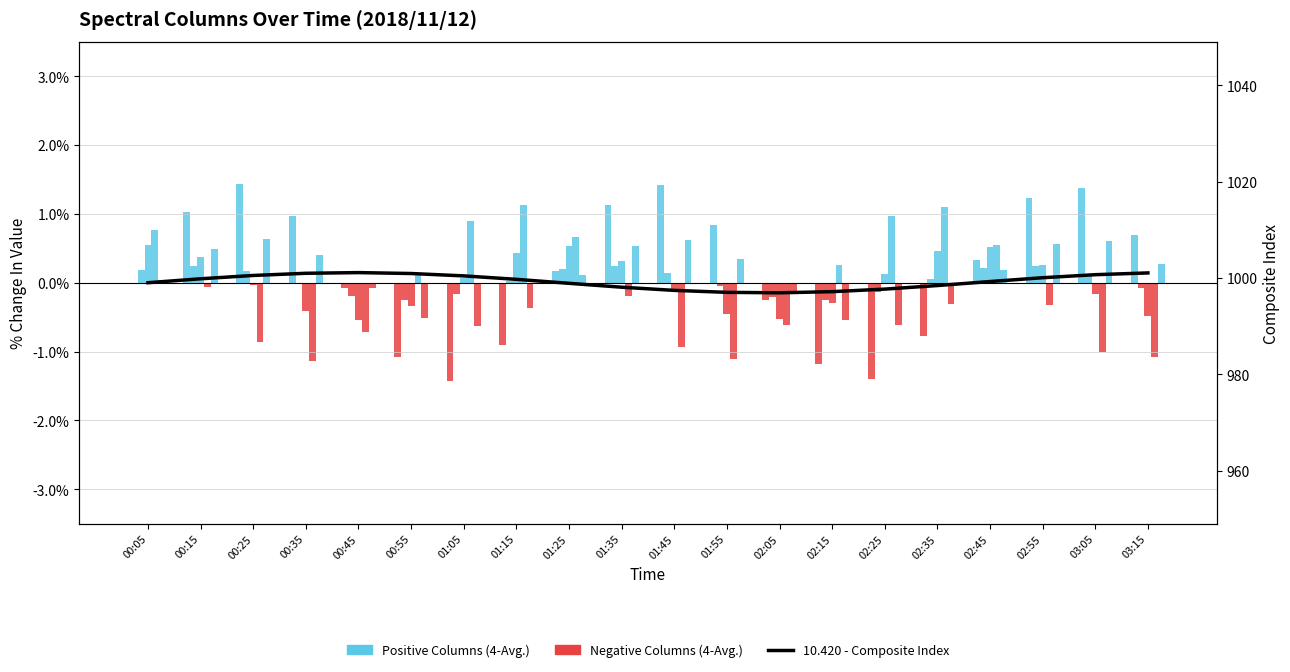

What is the difference between the values at 03:15 and 01:15?

1.3